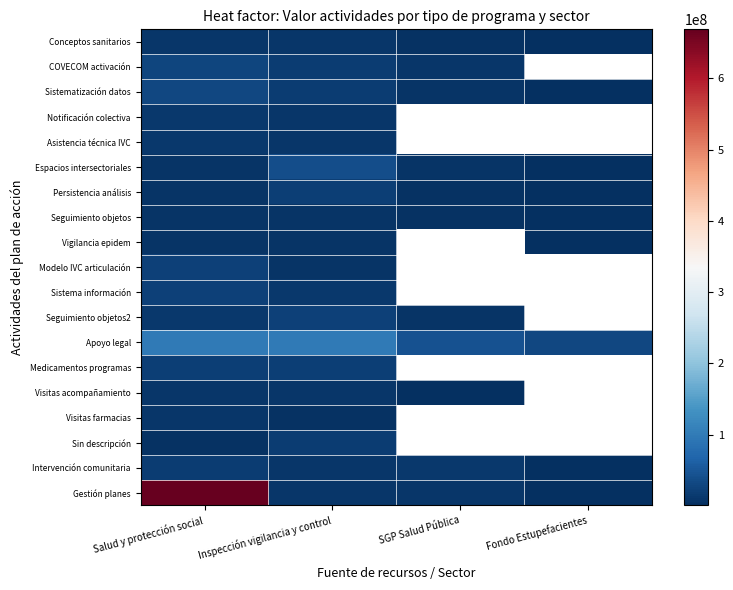

What is the approximate value of Persistencia análisis at Fondo Estupefacientes?

1154000.0